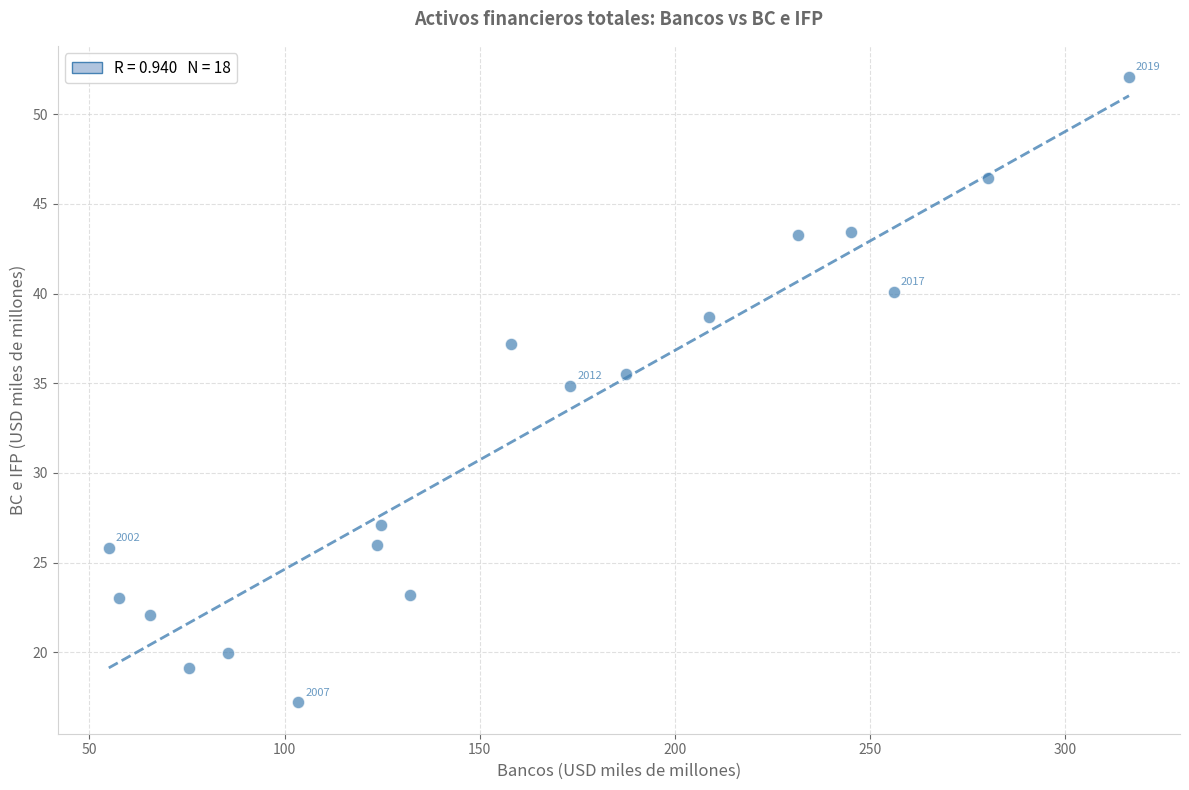

What is the range of X values (max minus min)?

261.5